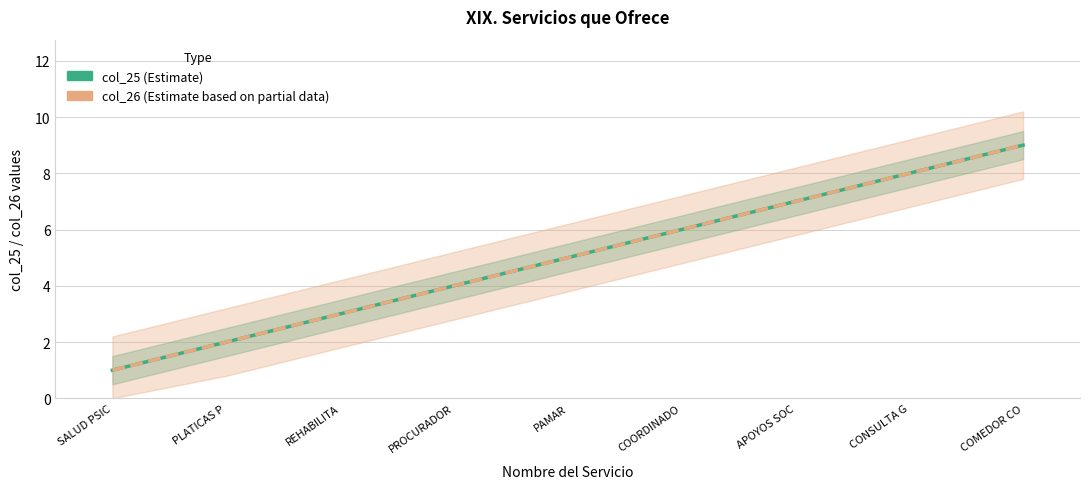

Count the number of data series in this chart.

2